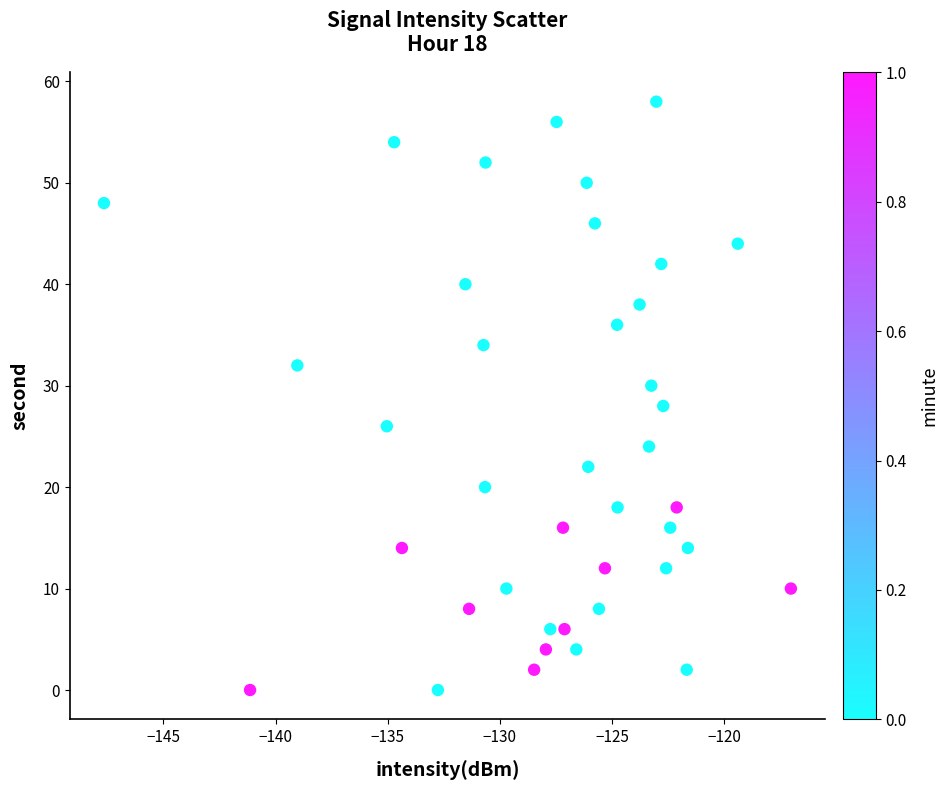

What is the range of Y values (max minus min)?

58